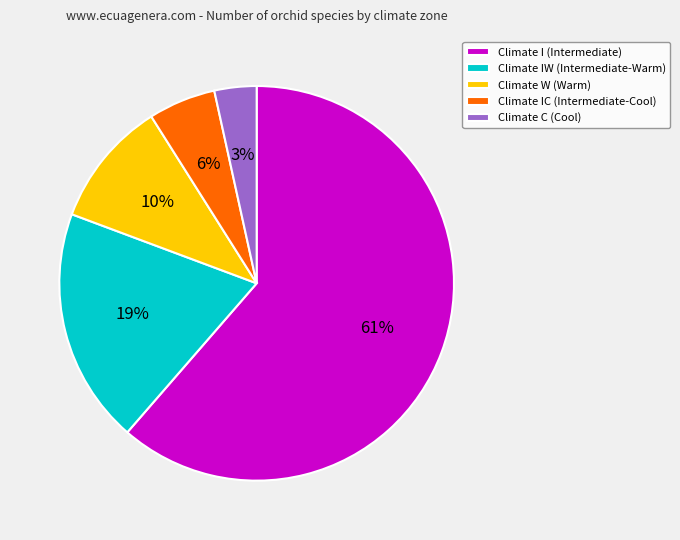

Which has a higher value, Climate I (Intermediate) or Climate IW (Intermediate-Warm)?

Climate I (Intermediate)